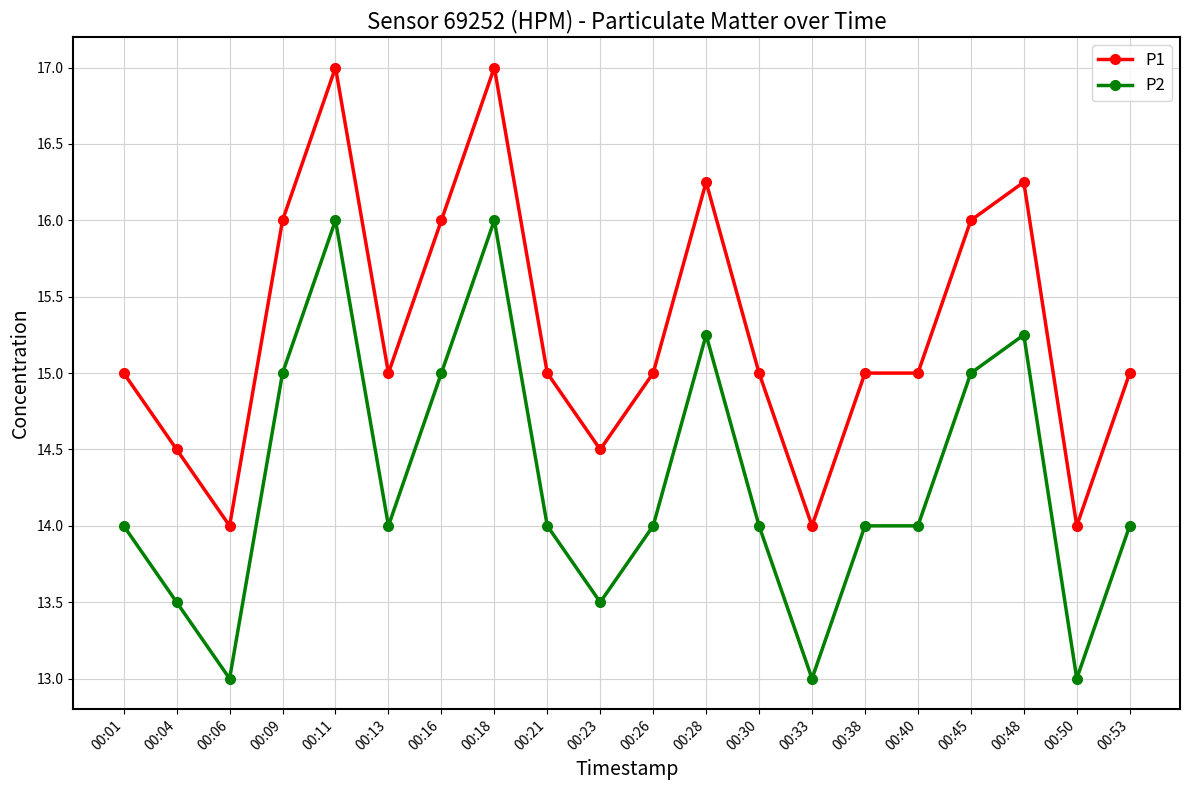

List the series in order of their peak value, highest first.

P1, P2